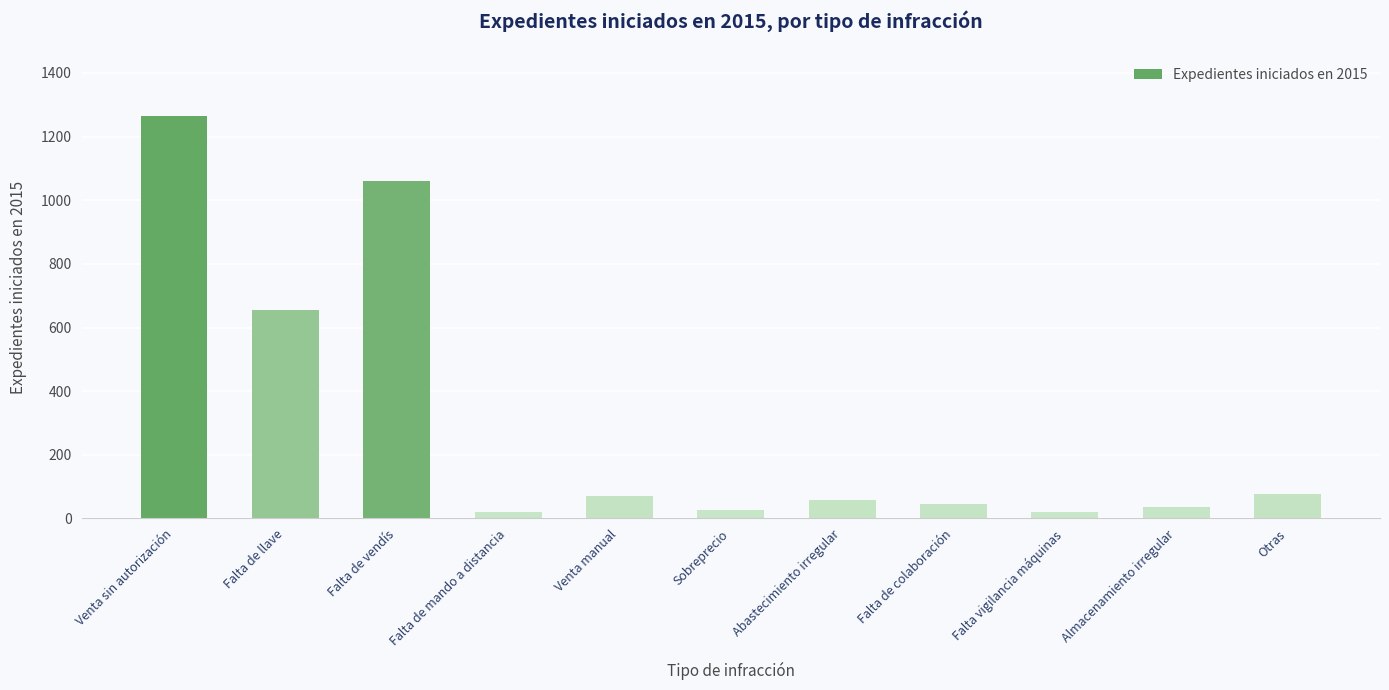

Which category has the highest value across all series?

Venta sin autorización